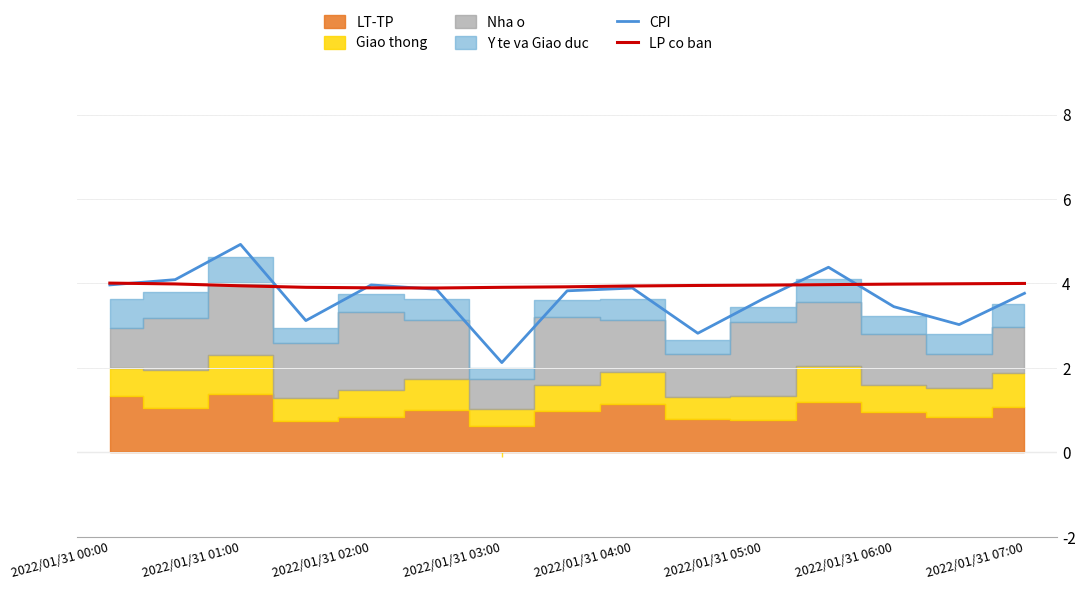

Does the chart have visible grid lines?

Yes